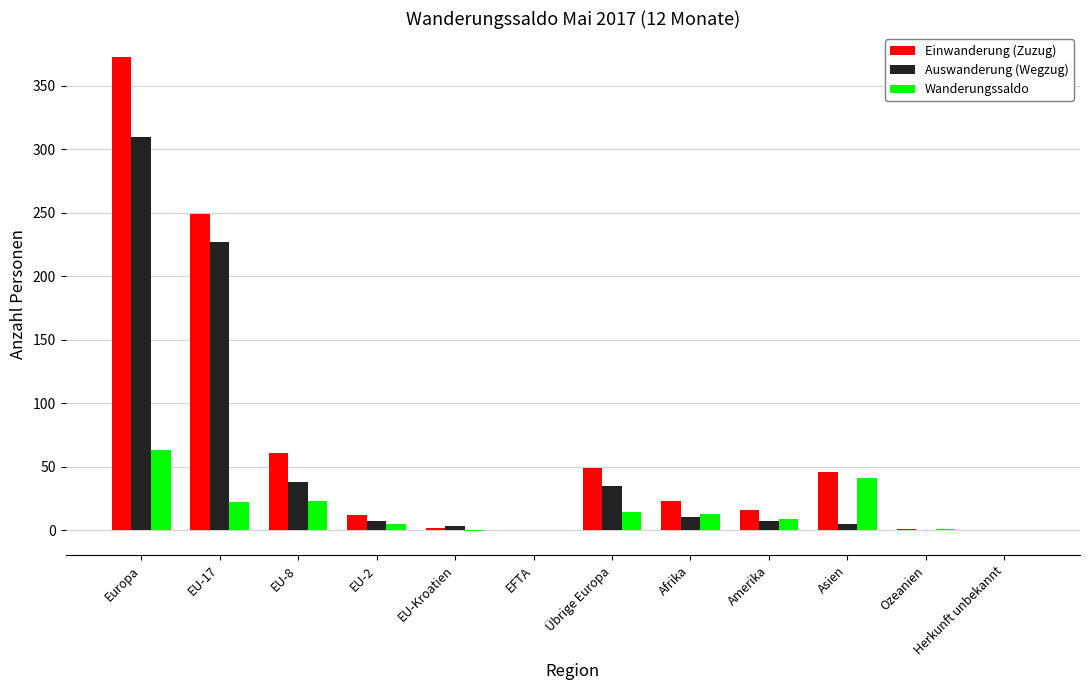

What is the sum of all Wanderungssaldo values?

190